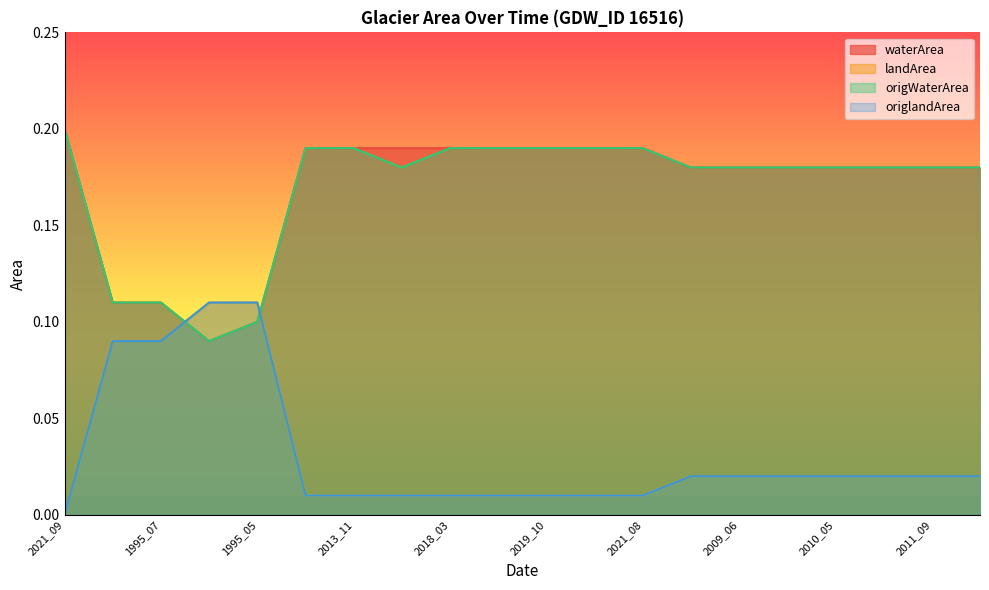

What is the lowest value of the origWaterArea series?

0.1